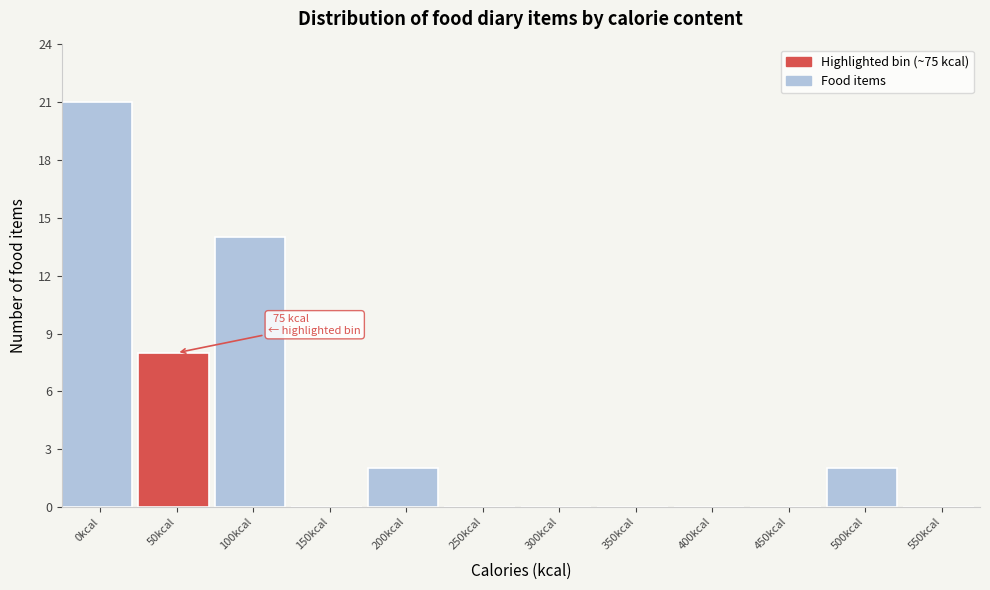

Reading left to right, transcribe all the data shown in this chart.

0kcal=21	50kcal=8	100kcal=14	150kcal=0	200kcal=2	250kcal=0	300kcal=0	350kcal=0	400kcal=0	450kcal=0	500kcal=2	550kcal=0